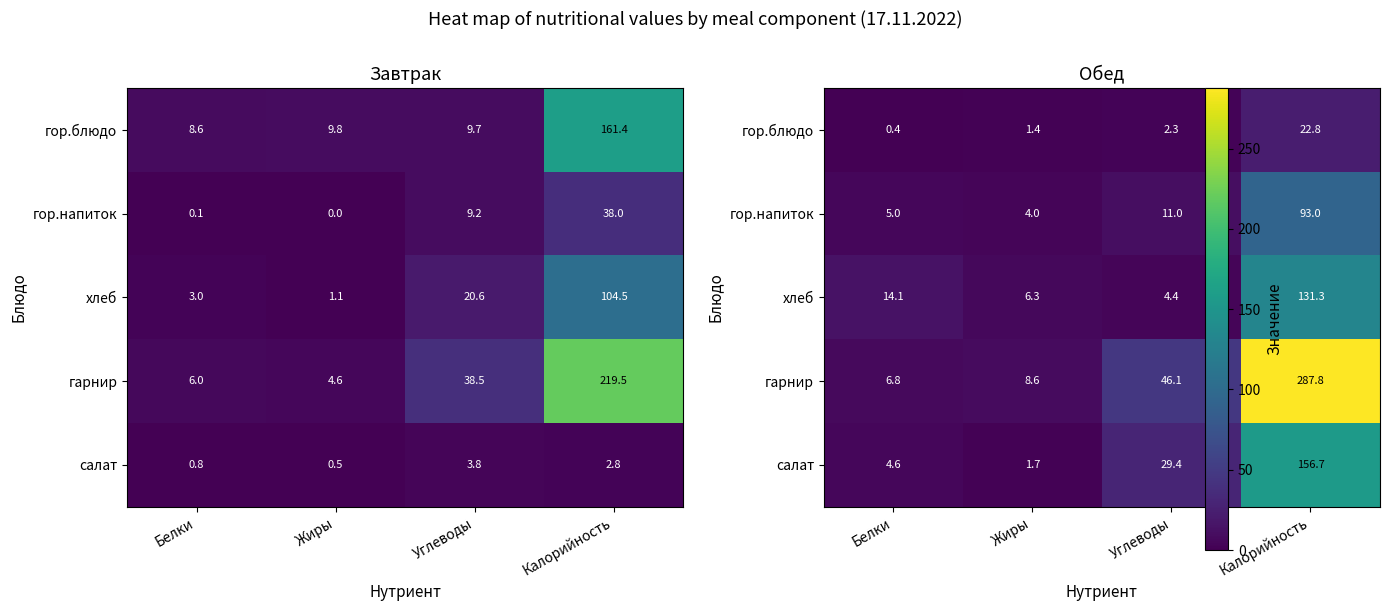

At which label does гарнир first exceed 46?

Углеводы